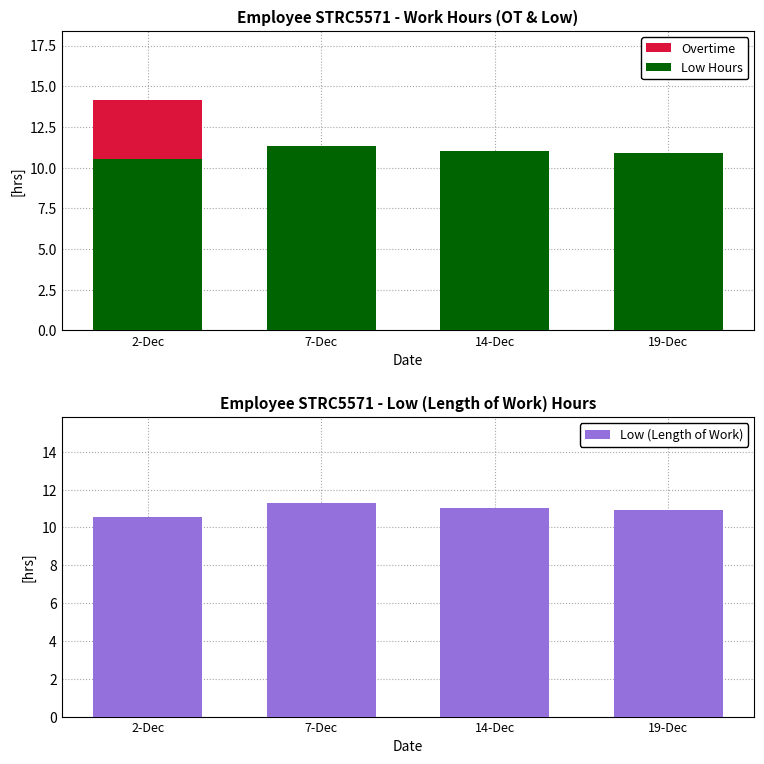

What is the average value of the Overtime series?

3.5